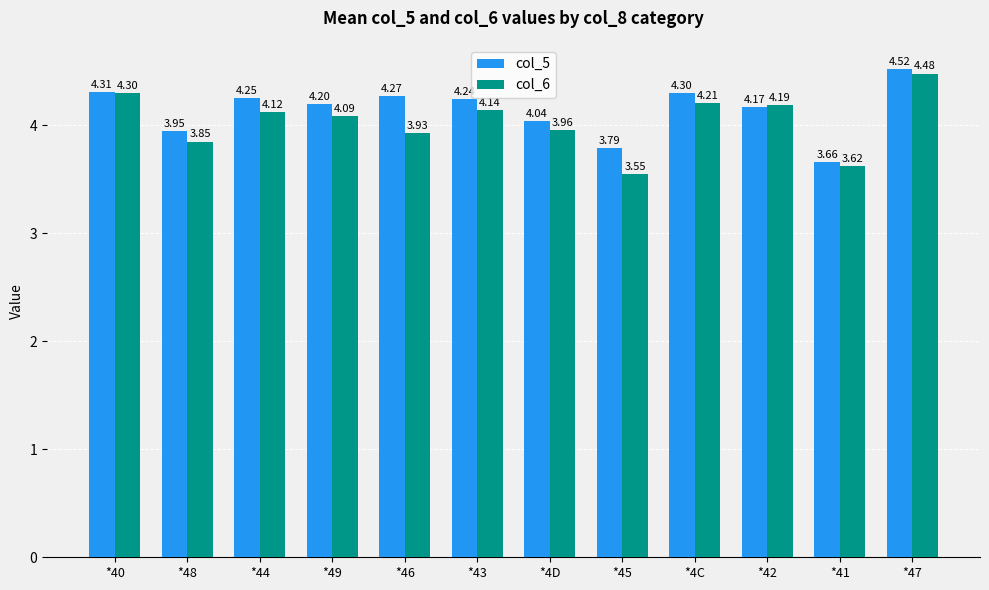

What is the difference between the maximum and minimum values in the col_5 series?

0.9